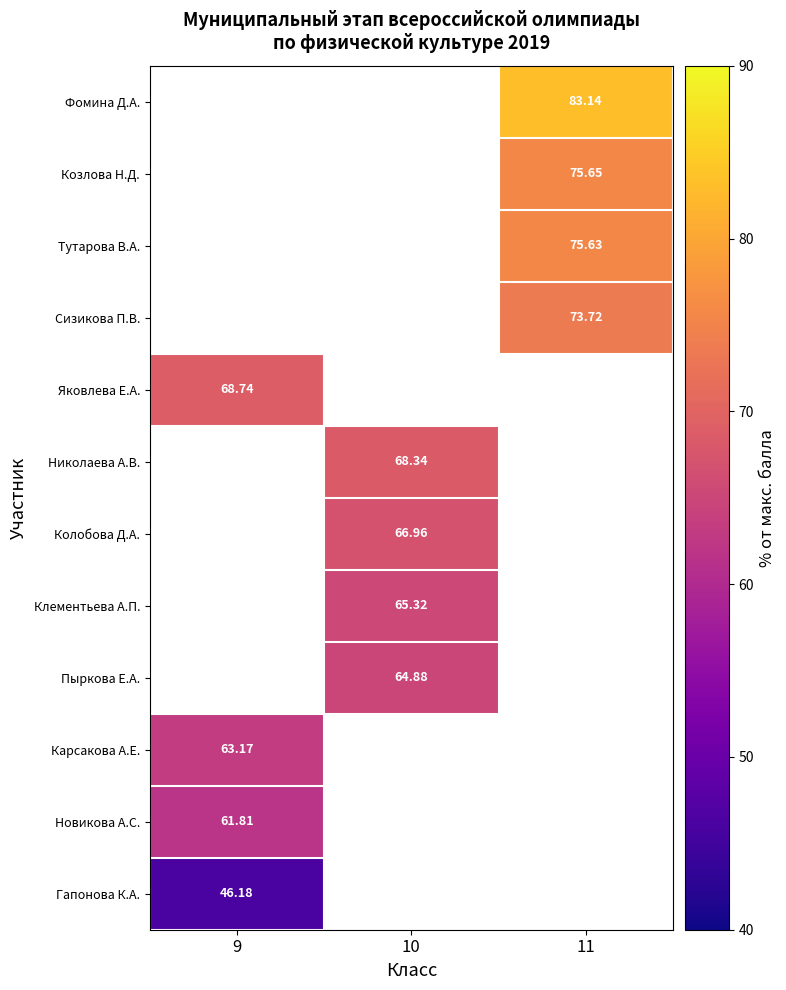

What is the highest value of the Новикова А.С. series?

61.8